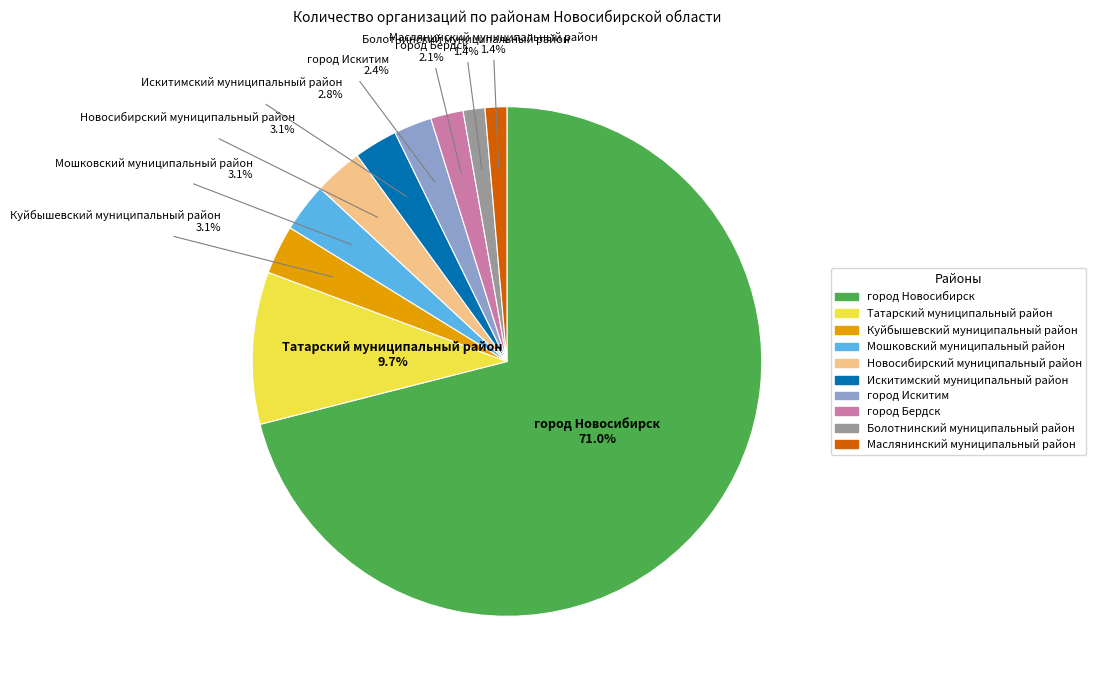

Between Маслянинский муниципальный район and Искитимский муниципальный район, which is larger?

Искитимский муниципальный район